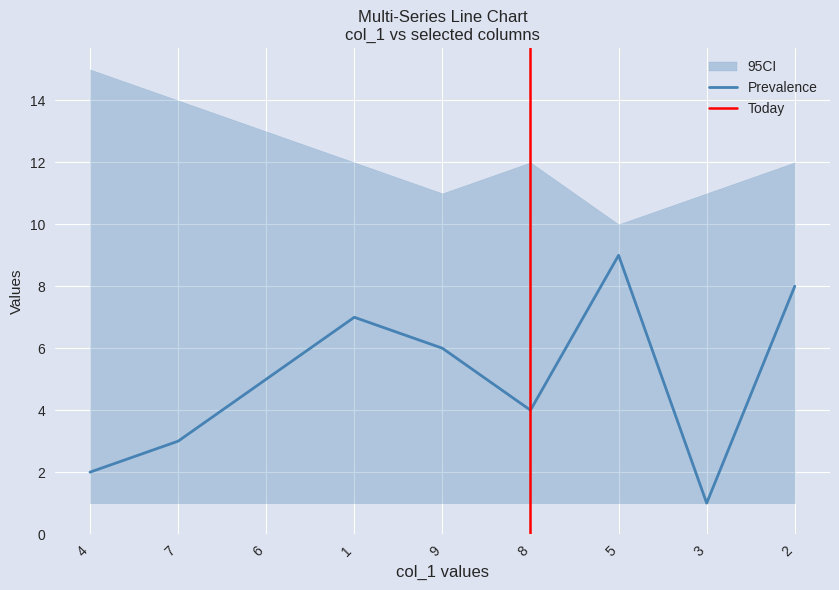

How many interior local valleys does the col_4 series have?

2